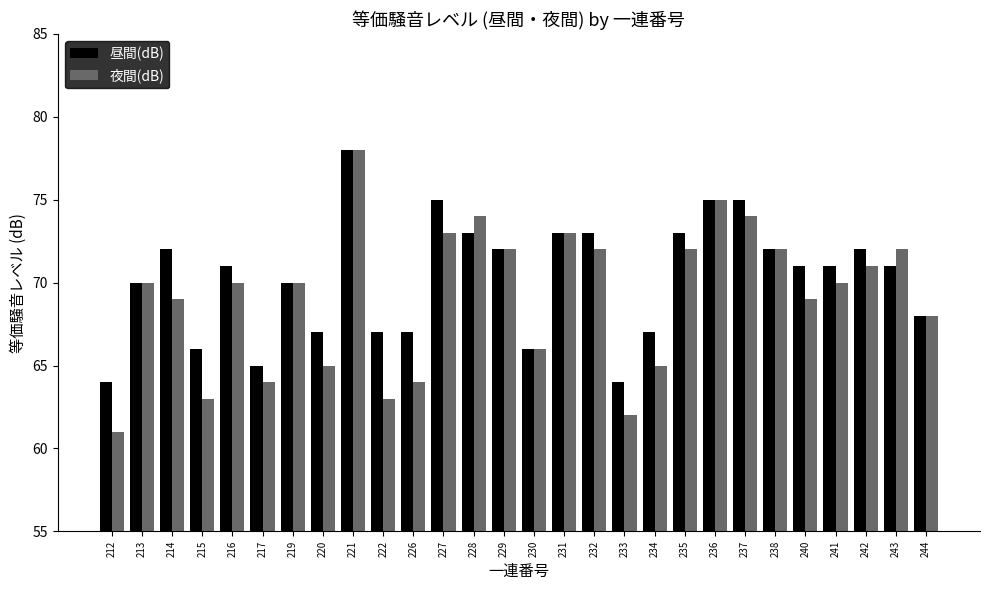

At which category is the sum across all series the highest?

221